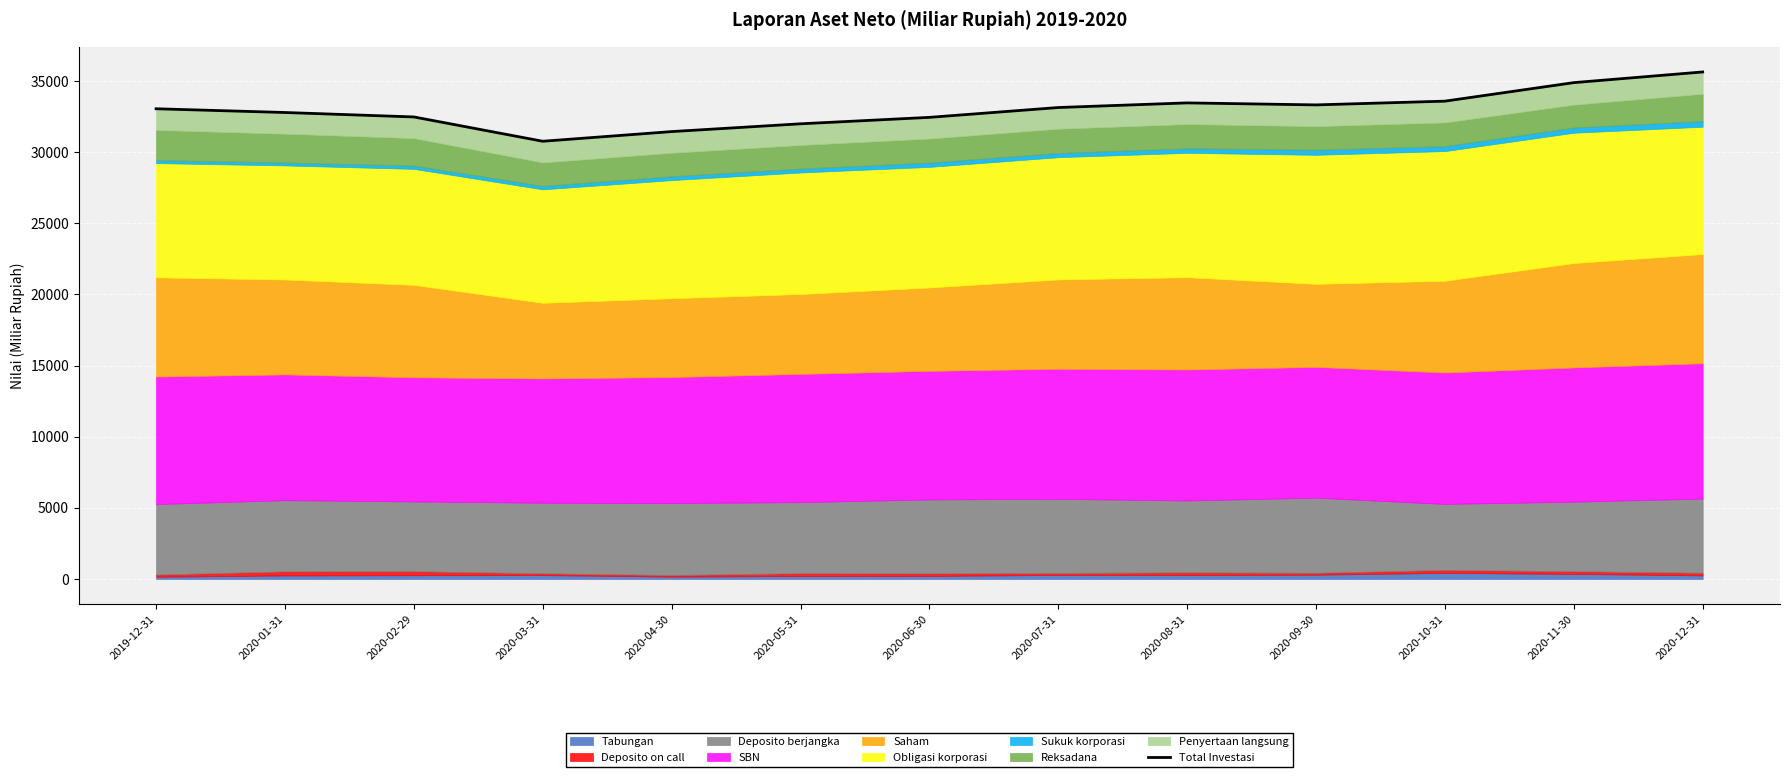

How many values exceed 33046?

7